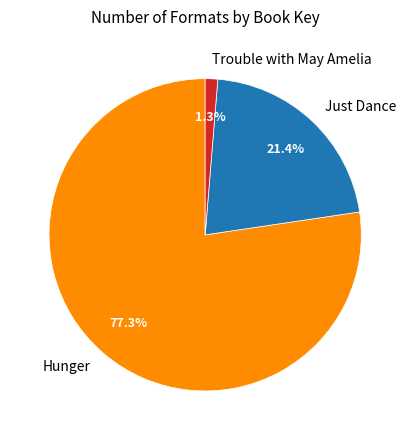

What is the smallest slice in the pie chart?

Trouble with May Amelia